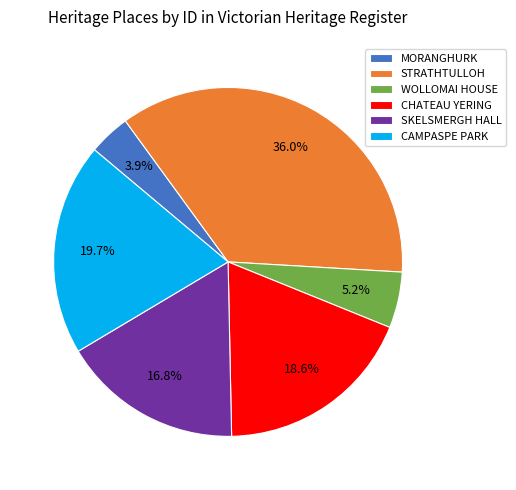

What percentage is the WOLLOMAI HOUSE slice, to the nearest percent?

5%